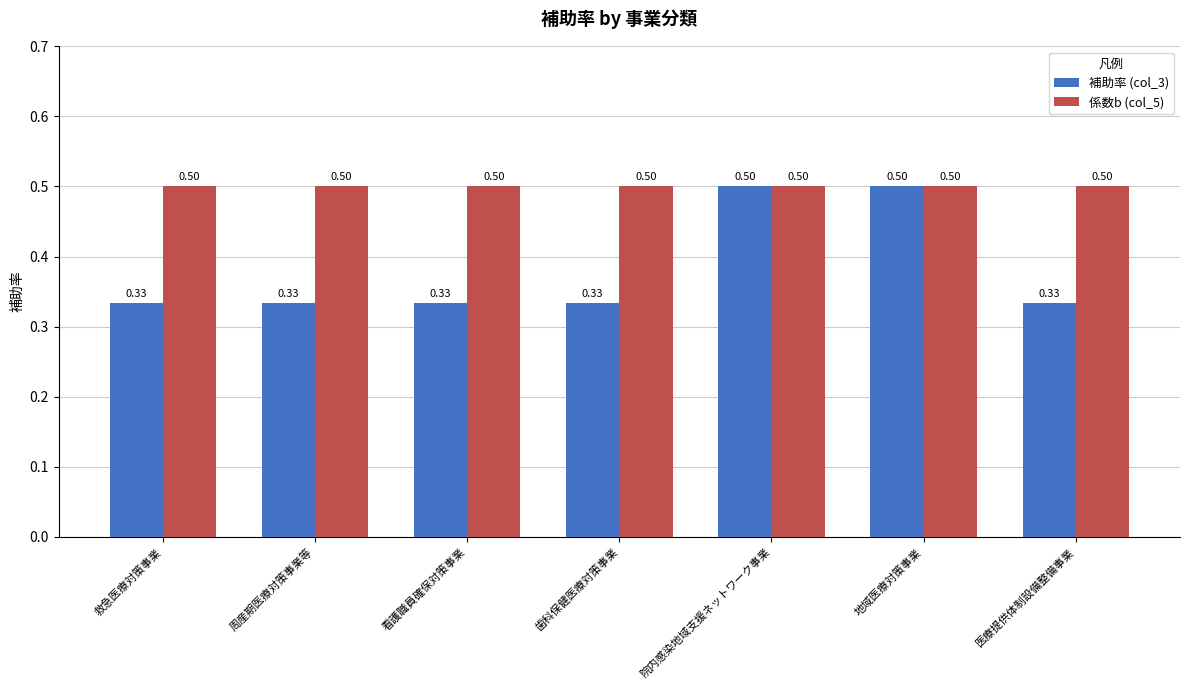

The value of 補助率 (col_3) at 地域医療対策事業 is 0.5. True or false?

True